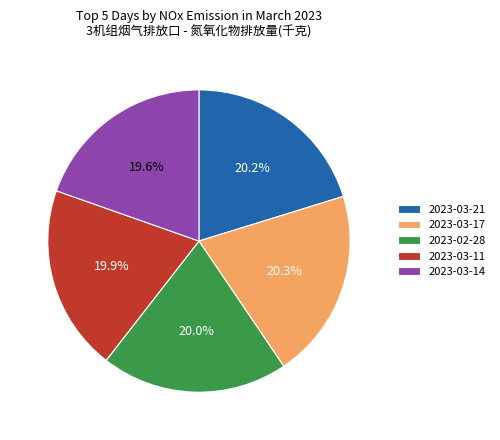

What percentage is the 2023-03-17 slice, to the nearest percent?

20%